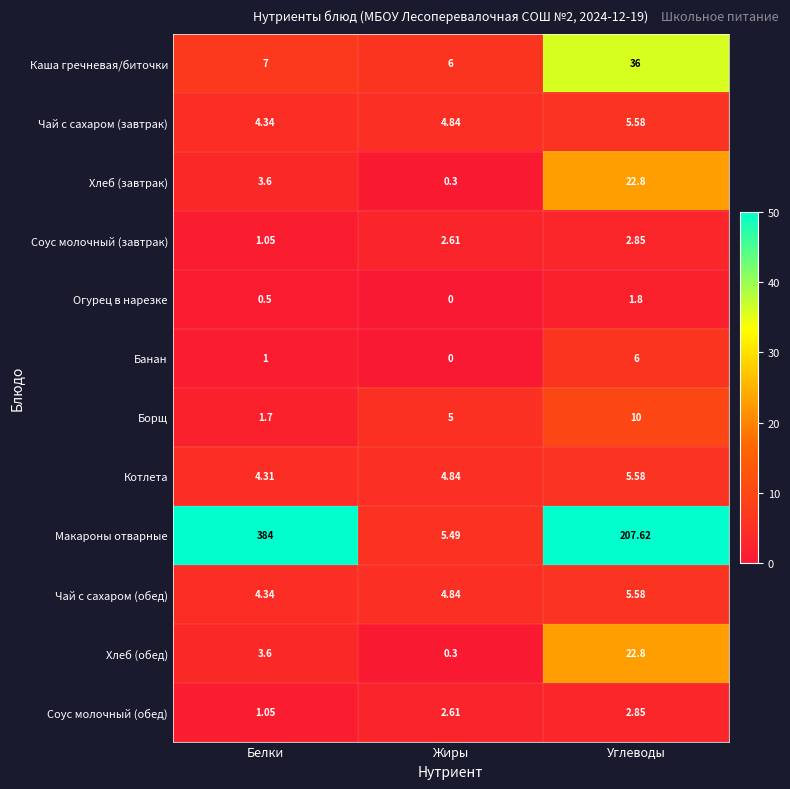

Which series changed the most between Жиры and Углеводы?

Макароны отварные